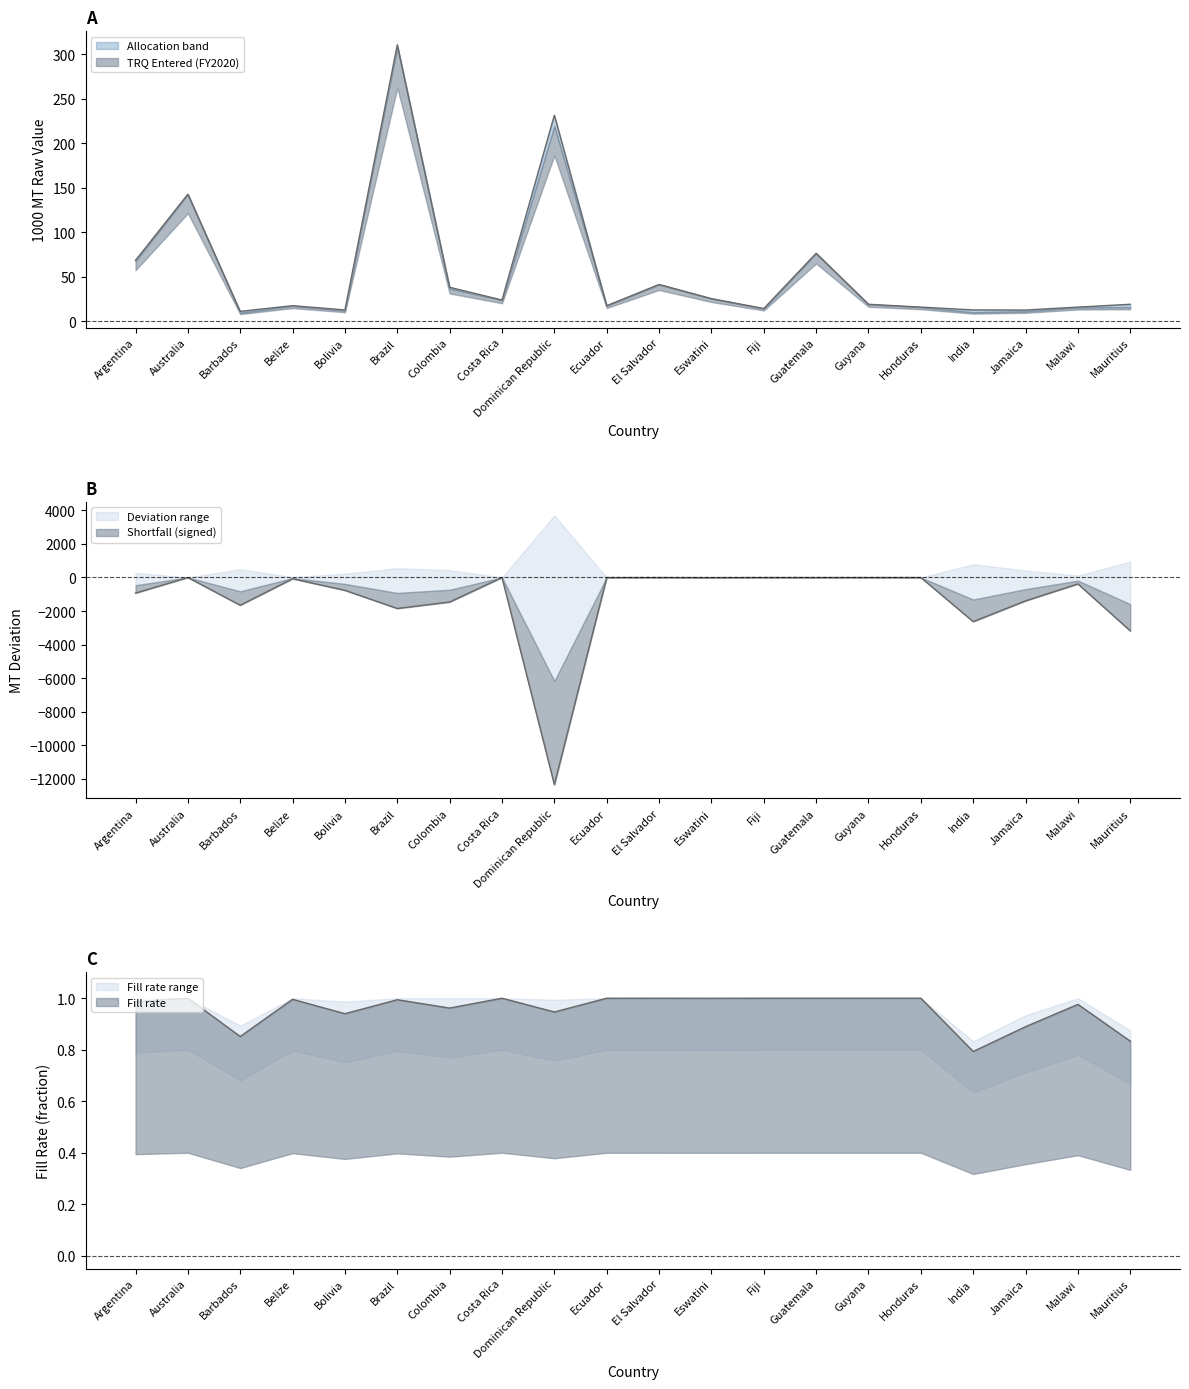

In Shortfall, how many points are lower than both neighbors (excluding endpoints)?

6